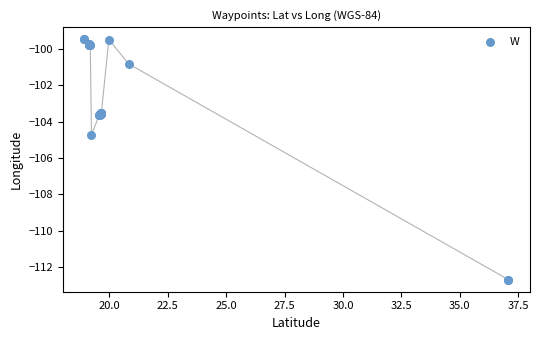

What Y value in the scatter plot is closest to -106?

-104.7